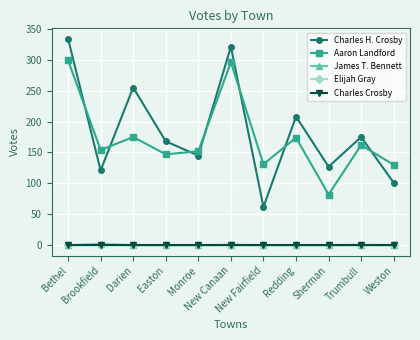

True or false: Aaron Landford and James T. Bennett cross at least once.

False